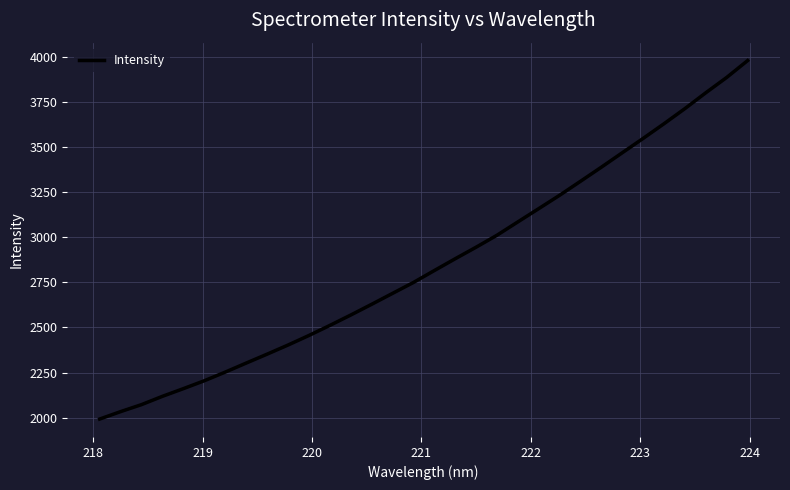

What is the smallest value displayed?

1992.1